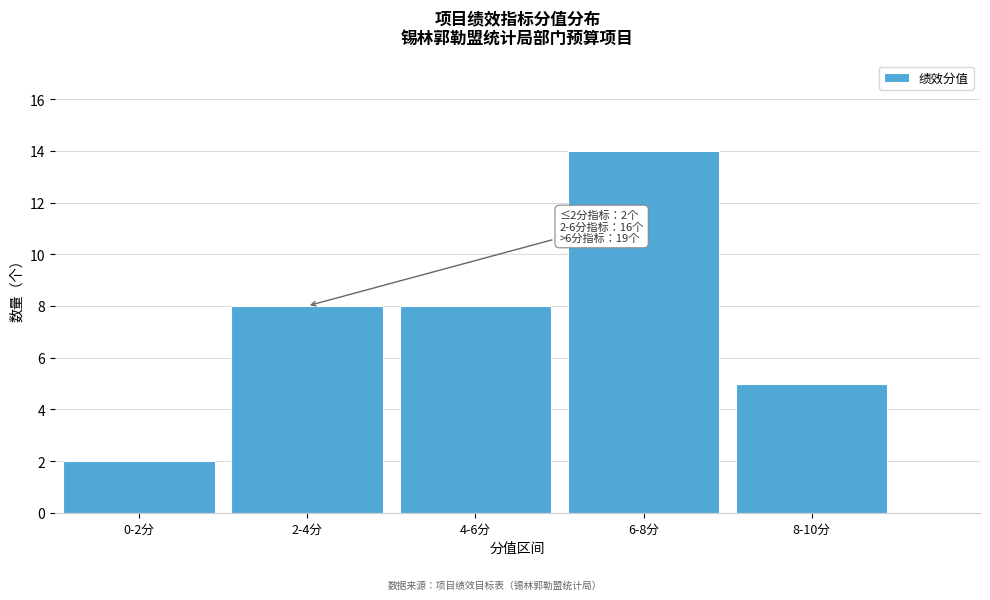

Reading right to left, extract all data points from this chart.

8-10分=5	6-8分=14	4-6分=8	2-4分=8	0-2分=2